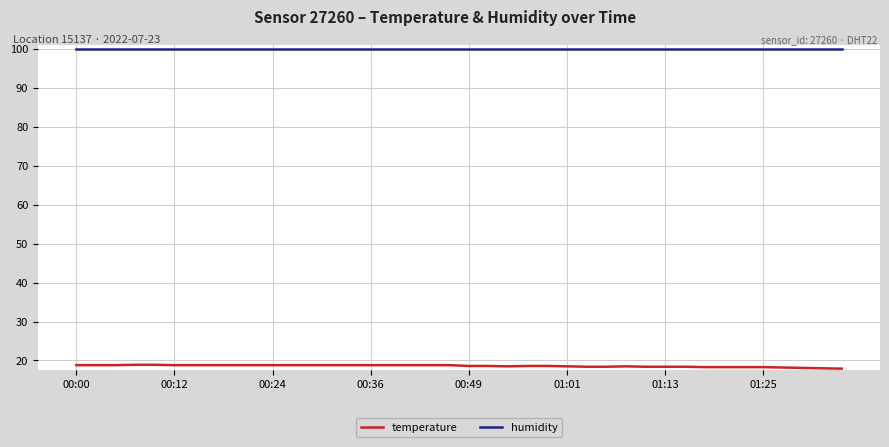

Rank the series by their maximum value, from highest to lowest.

humidity, temperature